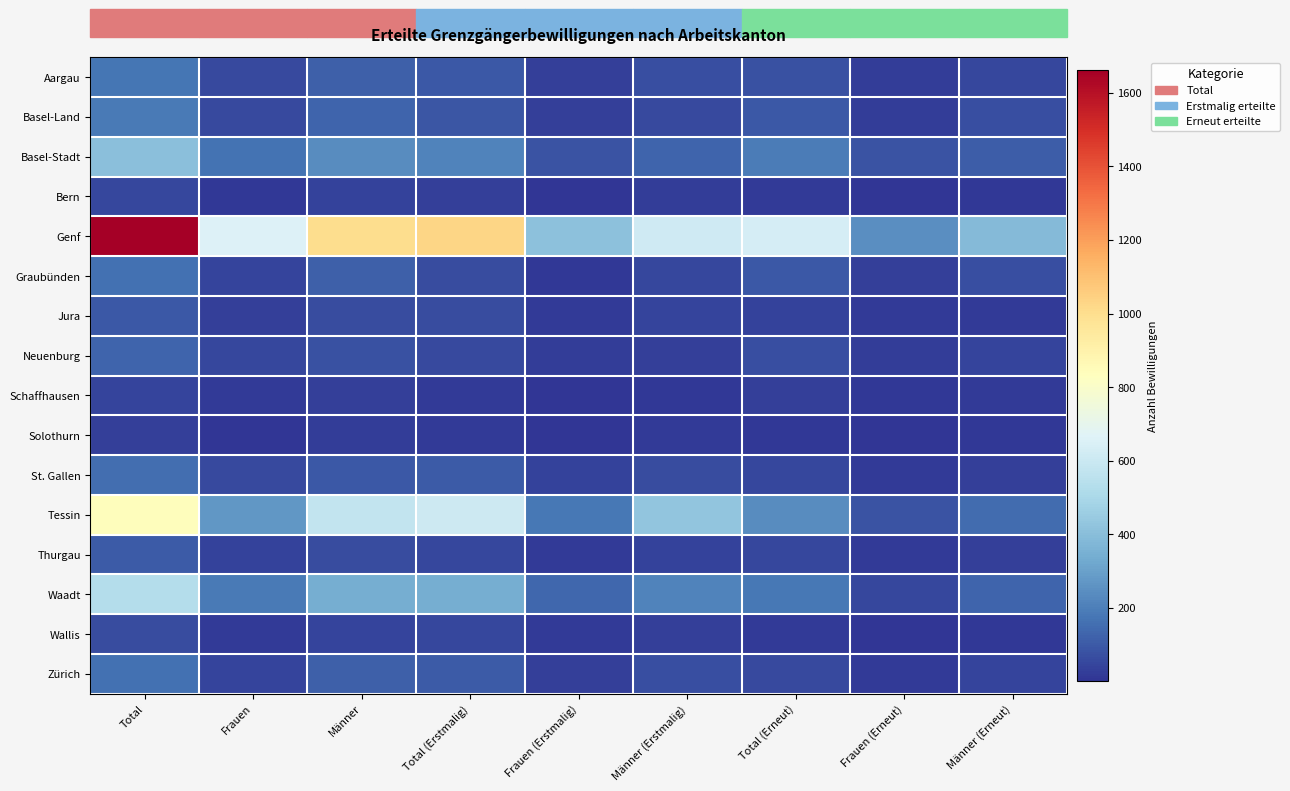

Which series has the widest spread of values?

Genf